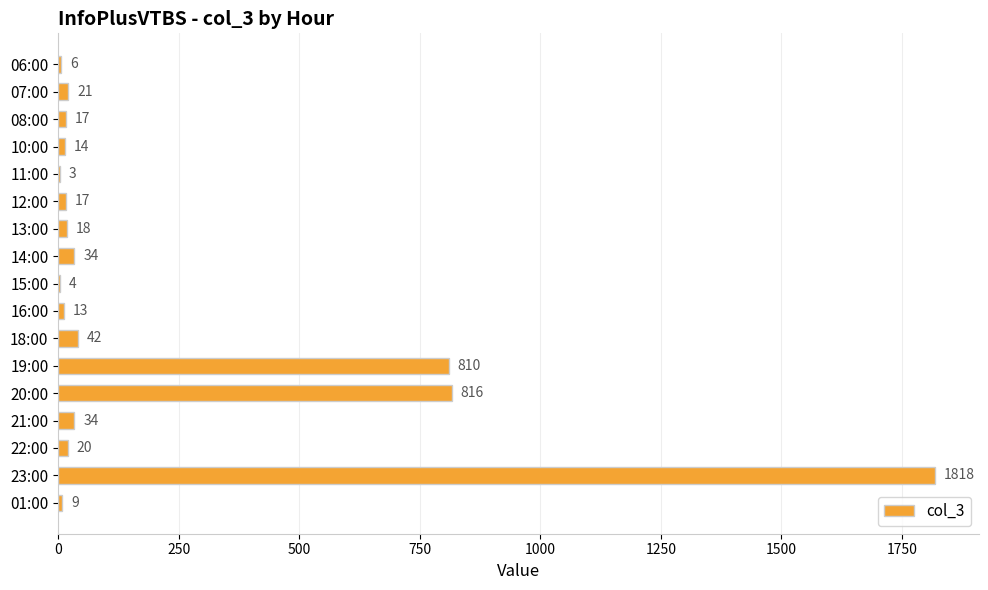

Reading top to bottom, list all the values displayed in this chart.

06:00=6	07:00=21	08:00=17	10:00=14	11:00=3	12:00=17	13:00=18	14:00=34	15:00=4	16:00=13	18:00=42	19:00=810	20:00=816	21:00=34	22:00=20	23:00=1818	01:00=9